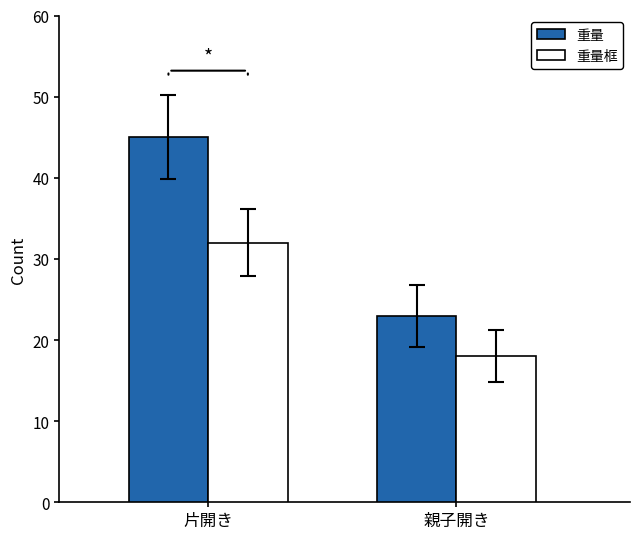

The value of 重量框 at 片開き is 16. True or false?

False